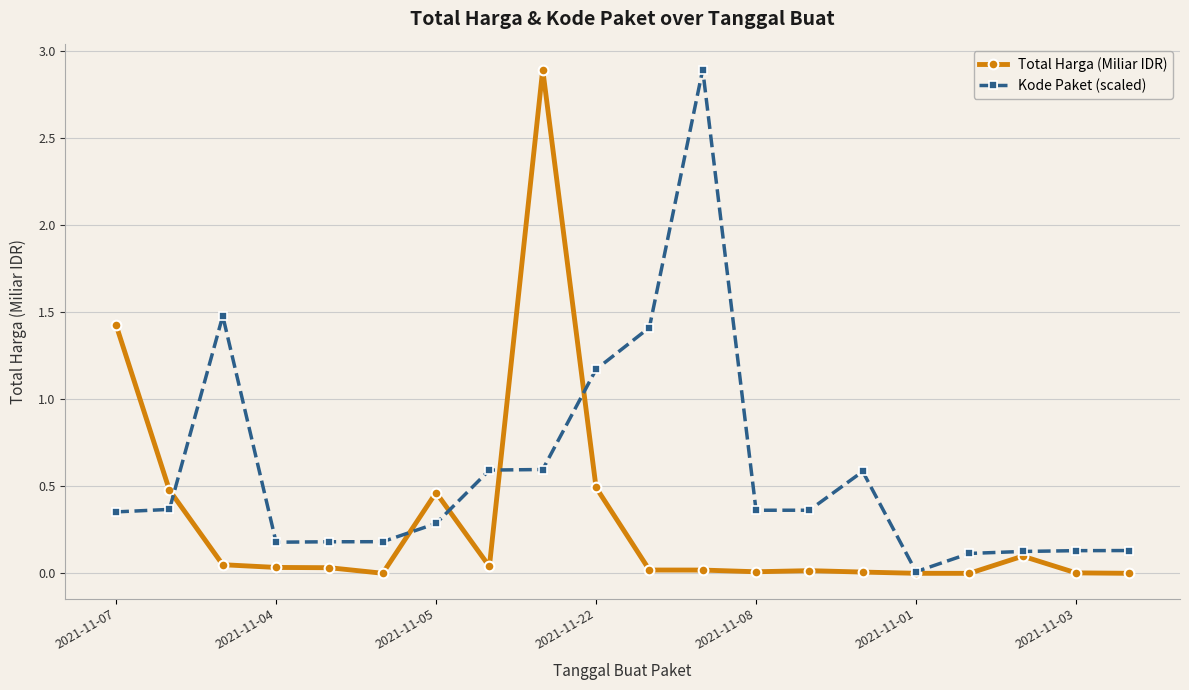

Rank the series by their average value, from highest to lowest.

Kode Paket (scaled), Total Harga (Miliar IDR)